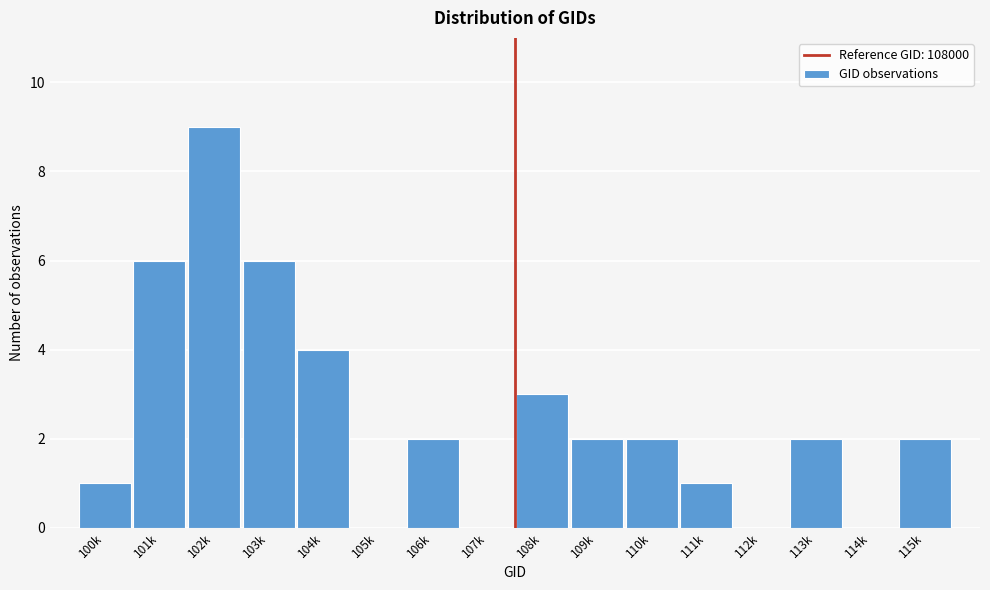

Reading left to right, what are all the values shown in this chart?

100k=1	101k=6	102k=9	103k=6	104k=4	105k=0	106k=2	107k=0	108k=3	109k=2	110k=2	111k=1	112k=0	113k=2	114k=0	115k=2